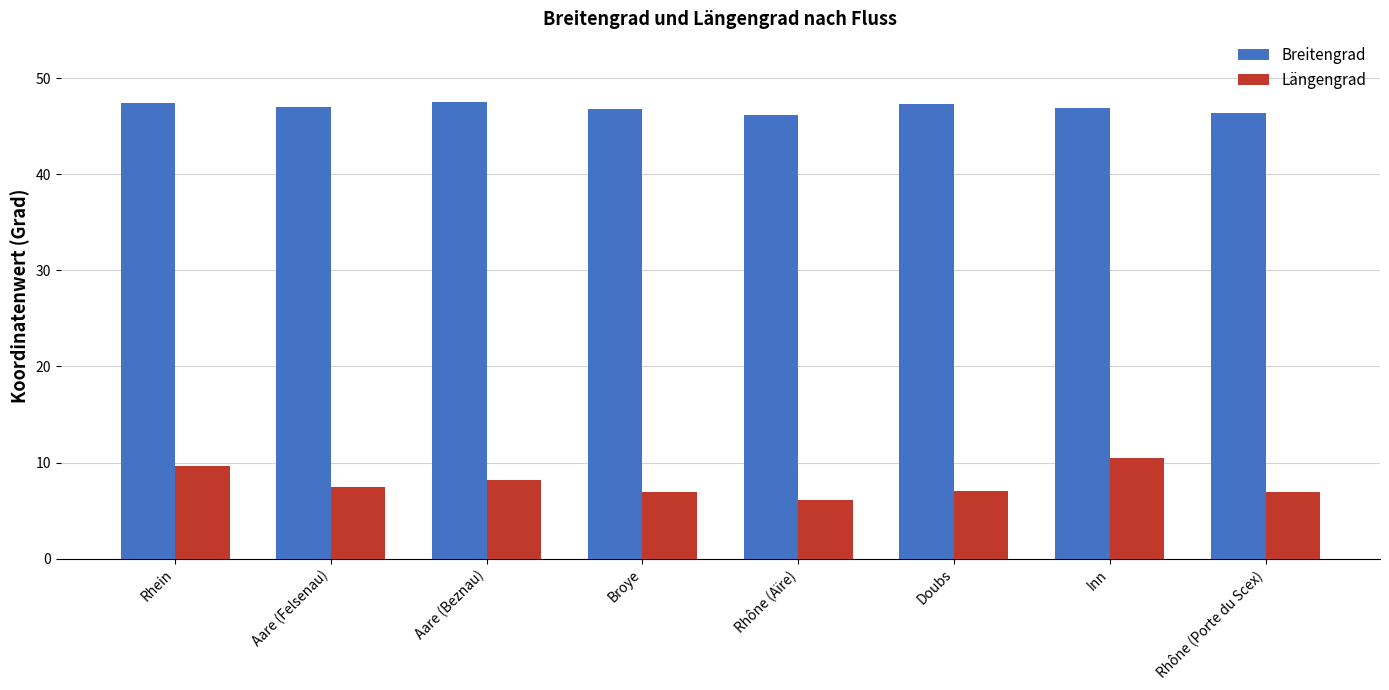

Which series has the widest spread of values?

Längengrad